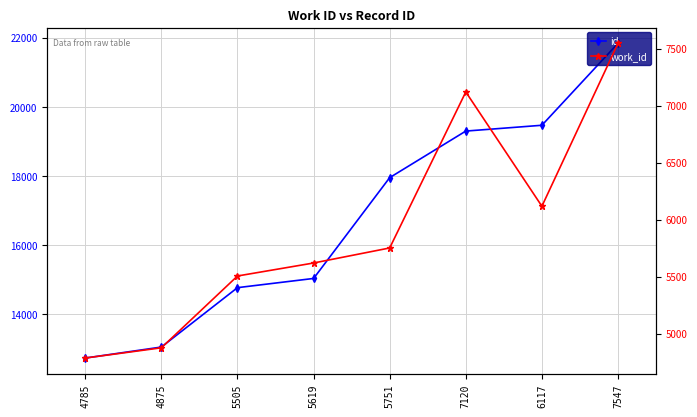

How many lines are shown in the chart?

2